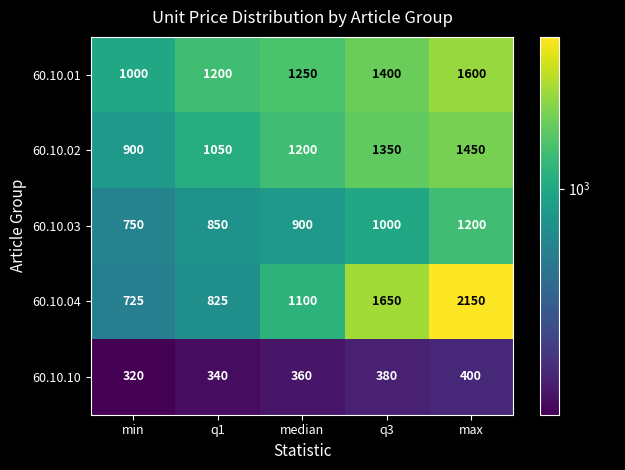

At which category is the sum across all series the highest?

max